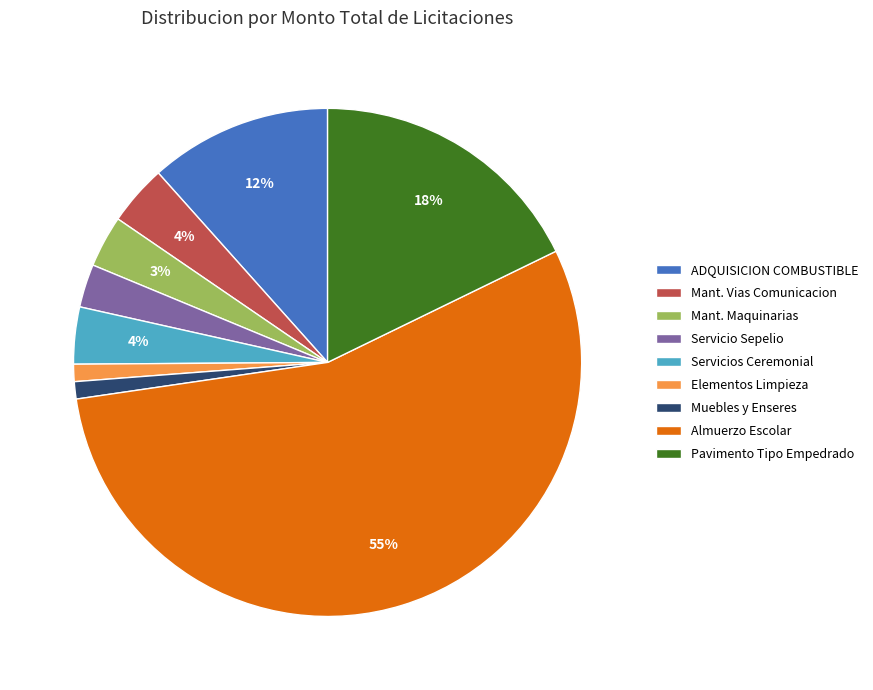

Combined, do Mant. Maquinarias and Pavimento Tipo Empedrado account for over 50%?

No